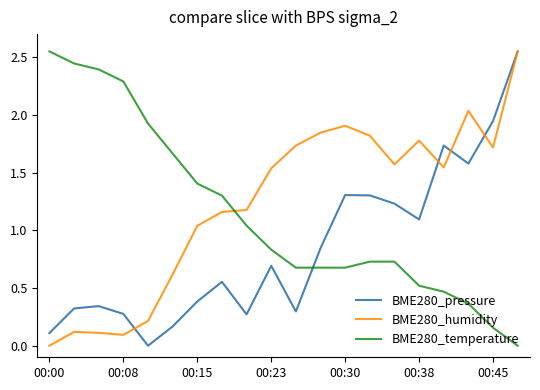

What are all the series names shown in the legend?

BME280_pressure, BME280_humidity, BME280_temperature